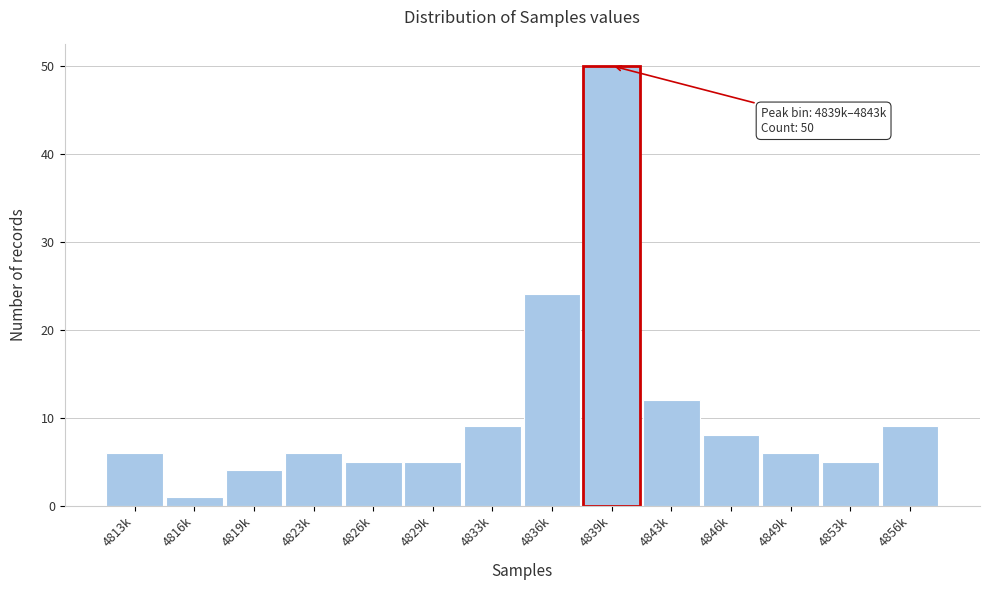

Reading right to left, transcribe all the data shown in this chart.

9	5	6	8	12	50	24	9	5	5	6	4	1	6